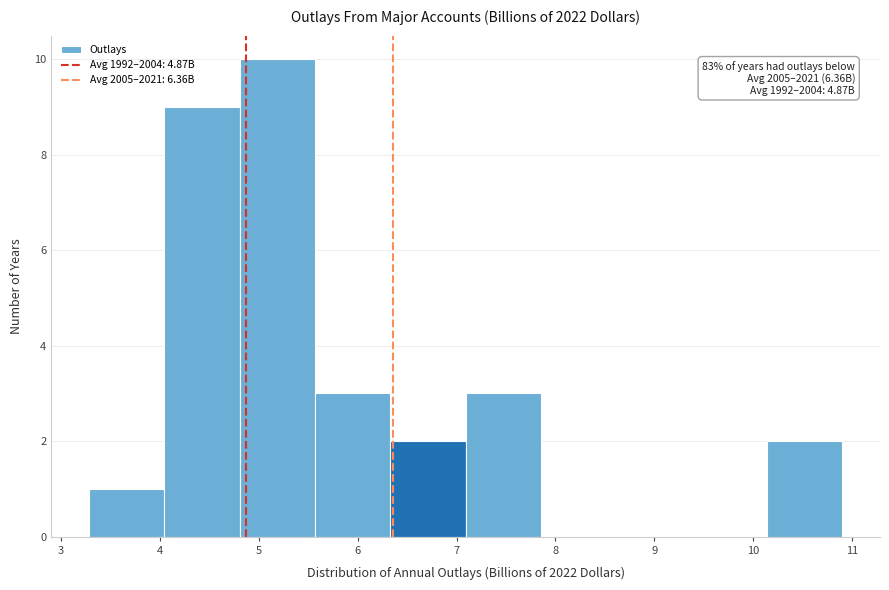

Over which range of the x-axis is the bar tallest?

4.8 to 5.6